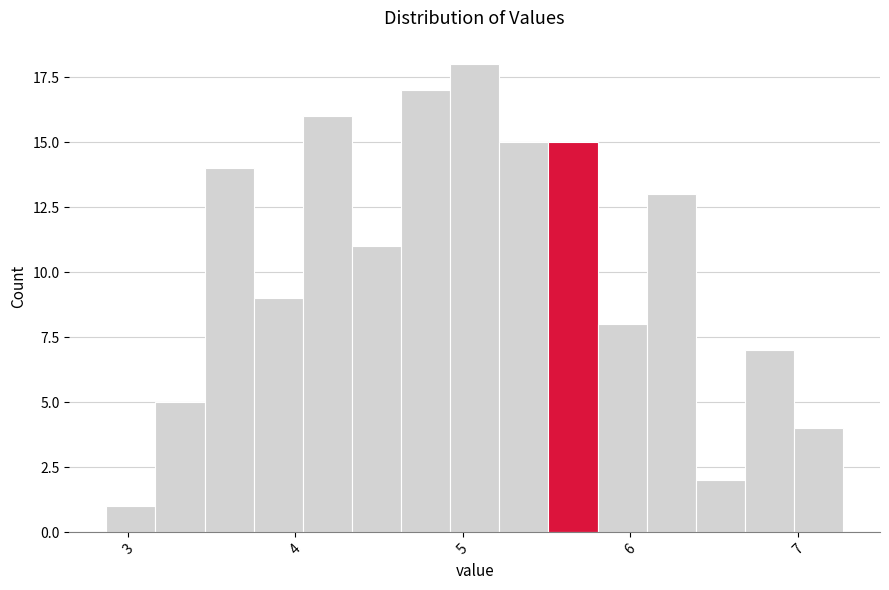

Around what value on the x-axis is the tallest bar? Give the approximate position of its centre, as read against the axis.

5.1